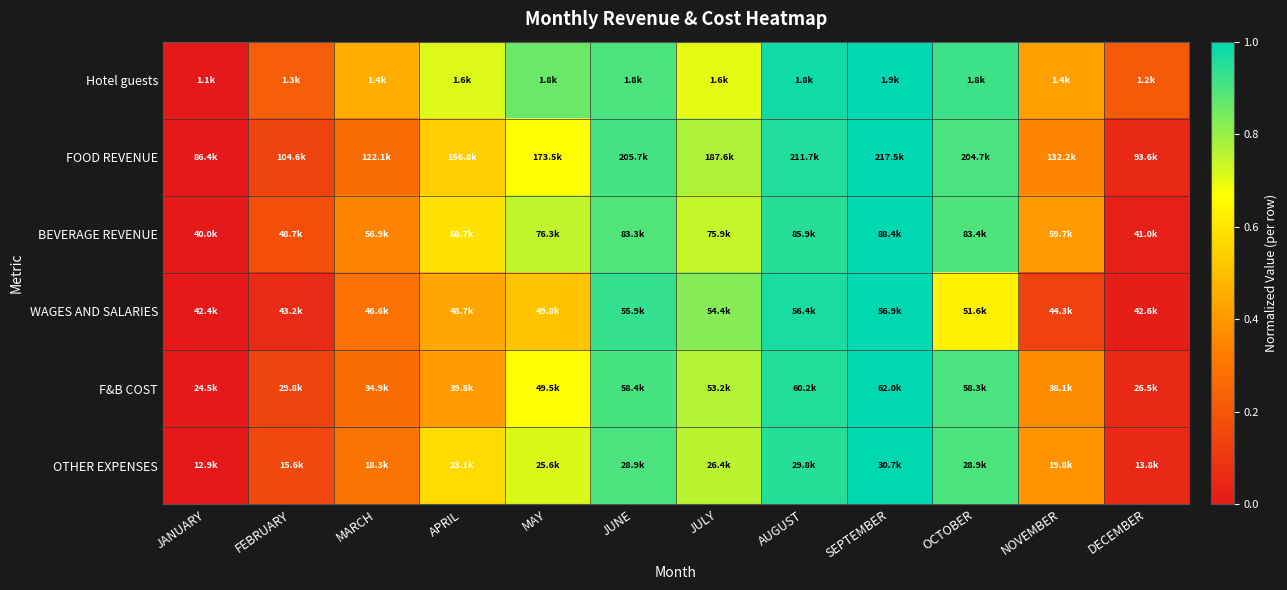

Reading right to left, what are all the values shown in this chart?

Hotel guests: DECEMBER=0.2	NOVEMBER=0.4	OCTOBER=0.9	SEPTEMBER=1.0	AUGUST=1.0	JULY=0.7	JUNE=0.9	MAY=0.9	APRIL=0.7	MARCH=0.5	FEBRUARY=0.2	JANUARY=0.0
FOOD REVENUE: DECEMBER=0.1	NOVEMBER=0.3	OCTOBER=0.9	SEPTEMBER=1.0	AUGUST=1.0	JULY=0.8	JUNE=0.9	MAY=0.7	APRIL=0.5	MARCH=0.3	FEBRUARY=0.1	JANUARY=0.0
BEVERAGE REVENUE: DECEMBER=0.0	NOVEMBER=0.4	OCTOBER=0.9	SEPTEMBER=1.0	AUGUST=0.9	JULY=0.7	JUNE=0.9	MAY=0.8	APRIL=0.6	MARCH=0.3	FEBRUARY=0.2	JANUARY=0.0
WAGES AND SALARIES: DECEMBER=0.0	NOVEMBER=0.1	OCTOBER=0.6	SEPTEMBER=1.0	AUGUST=1.0	JULY=0.8	JUNE=0.9	MAY=0.5	APRIL=0.4	MARCH=0.3	FEBRUARY=0.1	JANUARY=0.0
F&B COST: DECEMBER=0.1	NOVEMBER=0.4	OCTOBER=0.9	SEPTEMBER=1.0	AUGUST=1.0	JULY=0.8	JUNE=0.9	MAY=0.7	APRIL=0.4	MARCH=0.3	FEBRUARY=0.1	JANUARY=0.0
OTHER EXPENSES: DECEMBER=0.1	NOVEMBER=0.4	OCTOBER=0.9	SEPTEMBER=1.0	AUGUST=1.0	JULY=0.8	JUNE=0.9	MAY=0.7	APRIL=0.6	MARCH=0.3	FEBRUARY=0.2	JANUARY=0.0